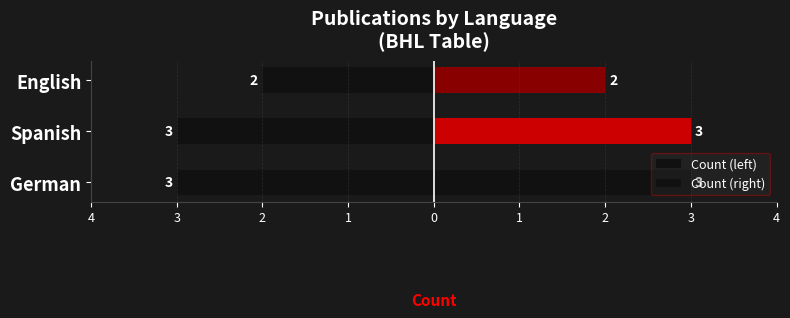

Which has a higher value, Spanish or German?

Spanish